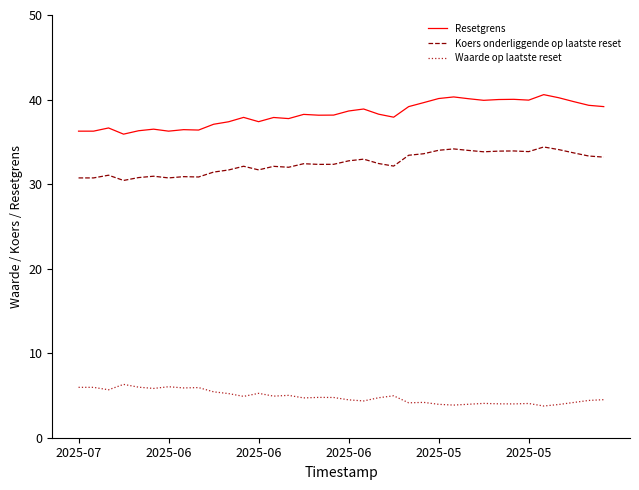

True or false: Resetgrens and Waarde op laatste reset cross at least once.

False